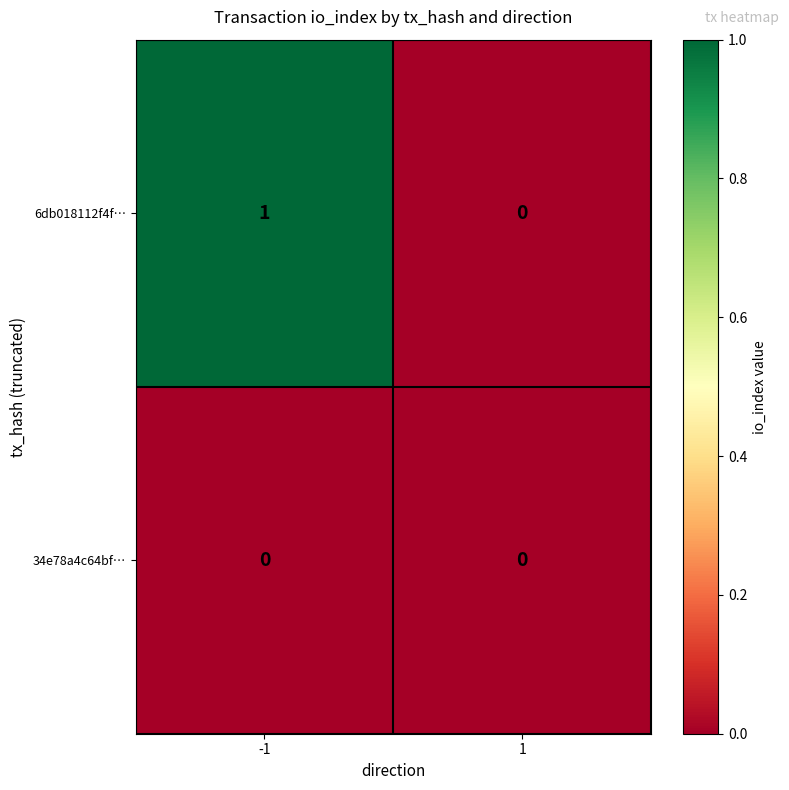

Which series has the largest total across all categories?

6db018112f4f…